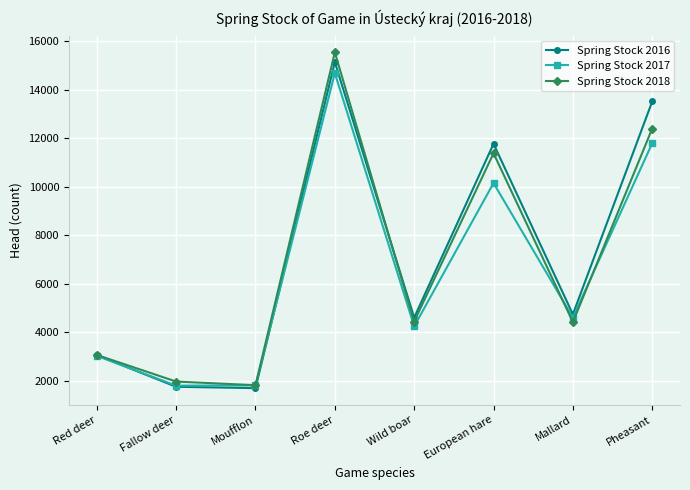

True or false: Spring Stock 2016 has more than 0 interior local peaks.

True